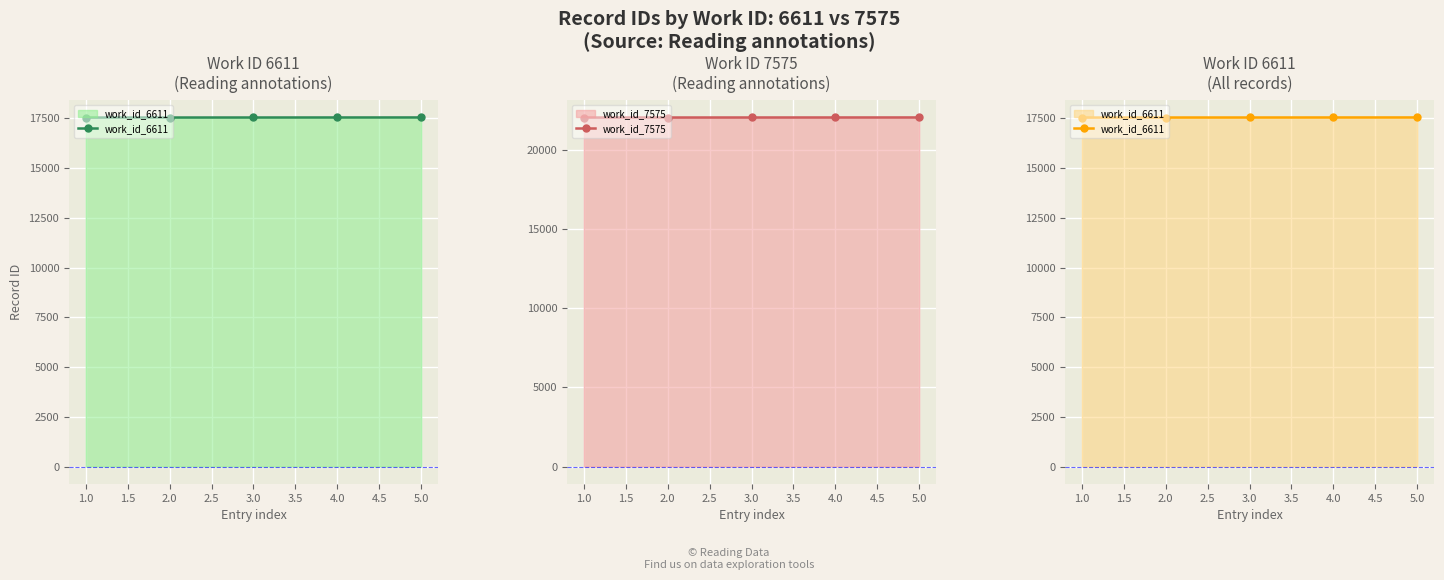

What is the minimum value for work_id_7575?

22075